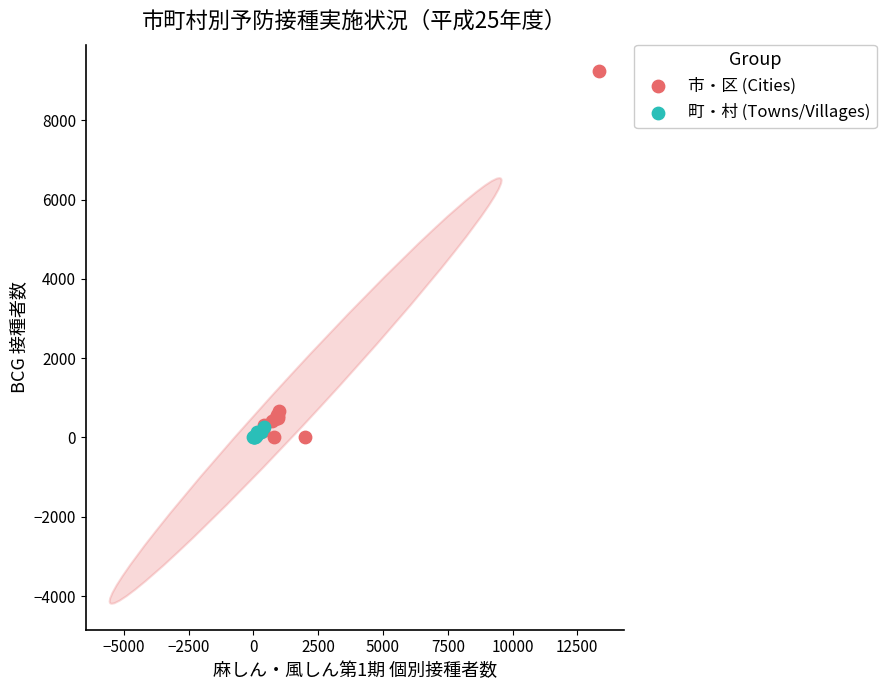

Which series has the largest Y range (max minus min)?

市・区 (Cities)